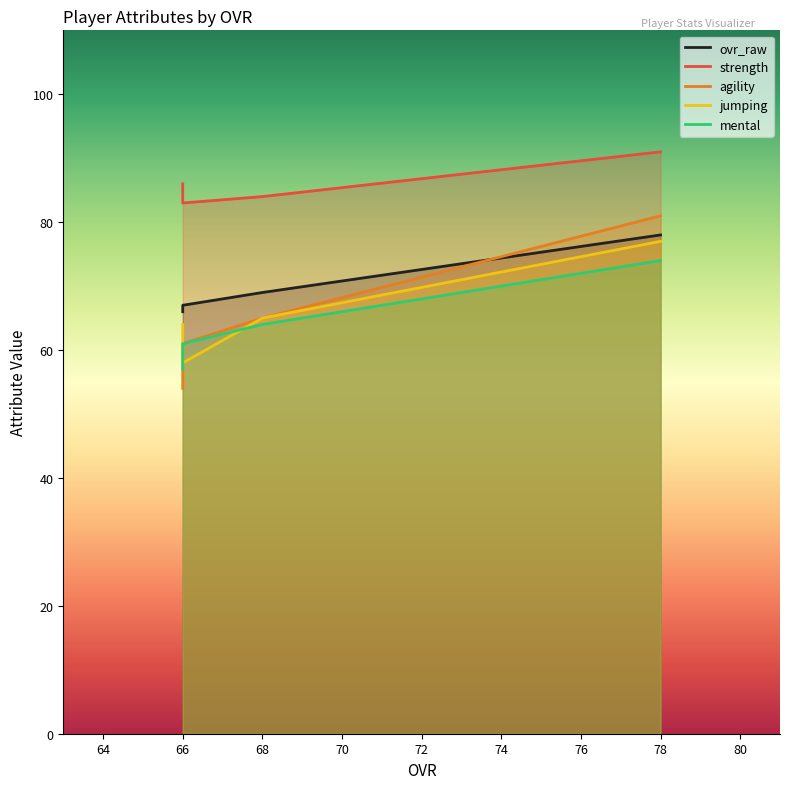

Is the value of strength at 68 greater than the value of ovr_raw at 66?

Yes